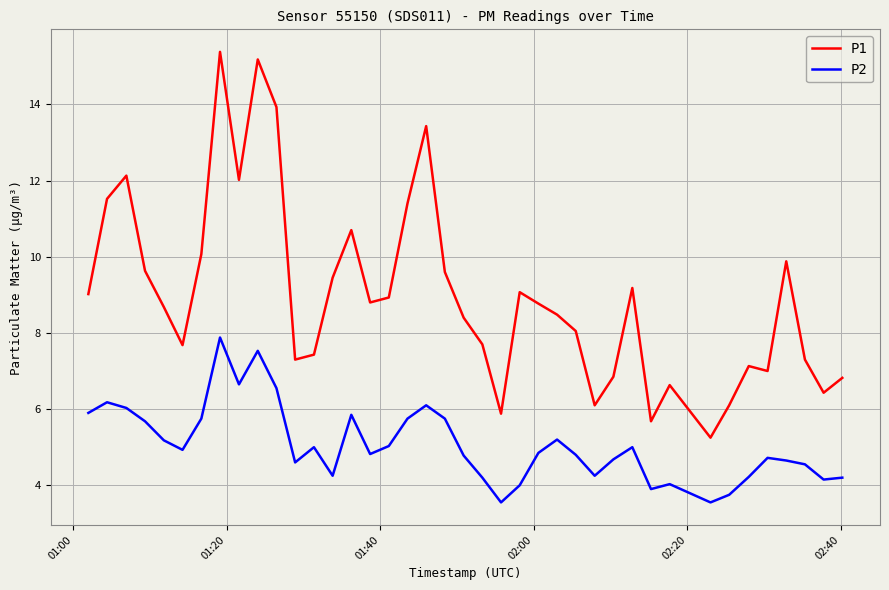

Which series has the largest range (max minus min)?

P1